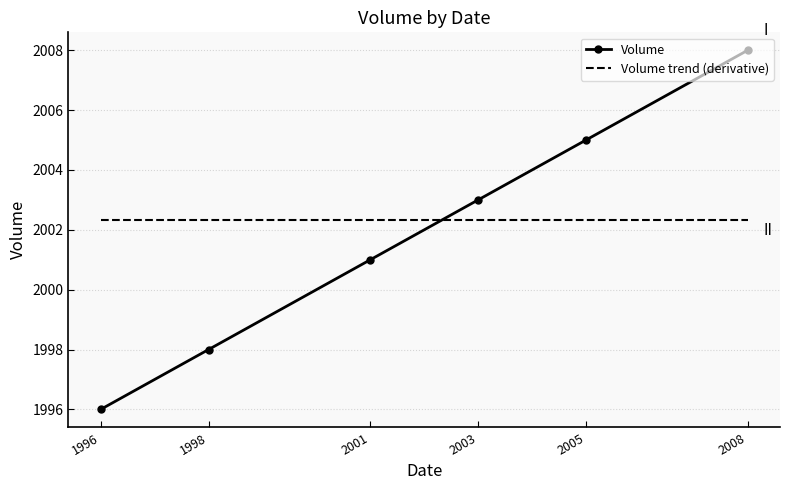

The value of Volume at 2003 is 2003.0. True or false?

True